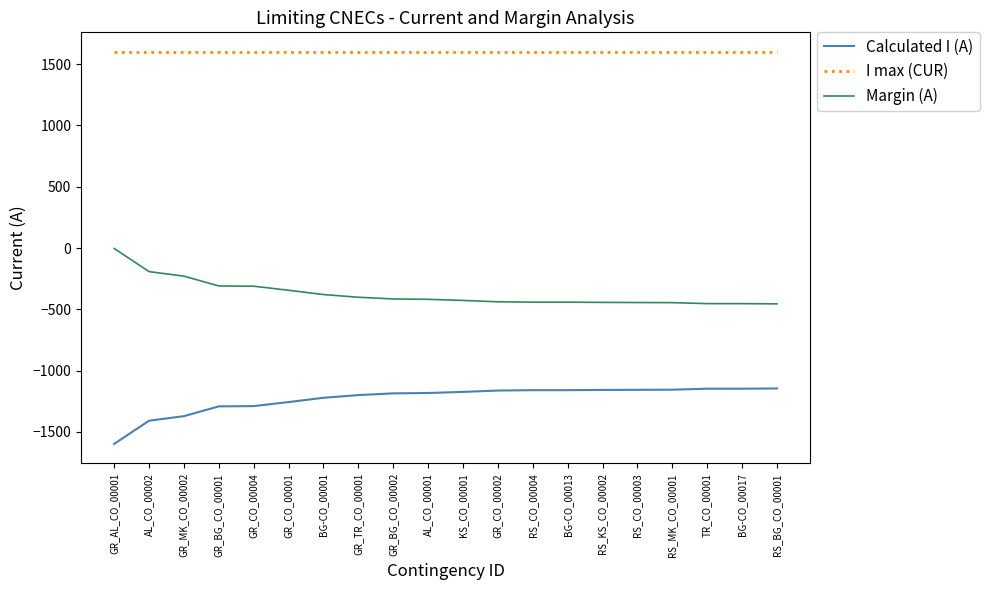

Does the chart display data point markers on the line(s)?

No